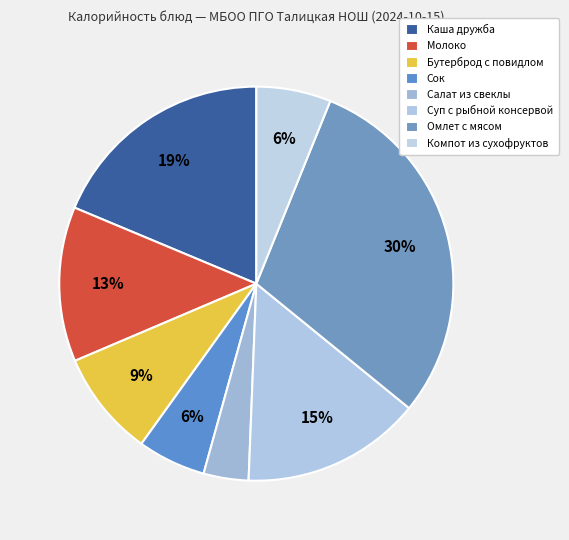

How many segments does this pie chart have?

8